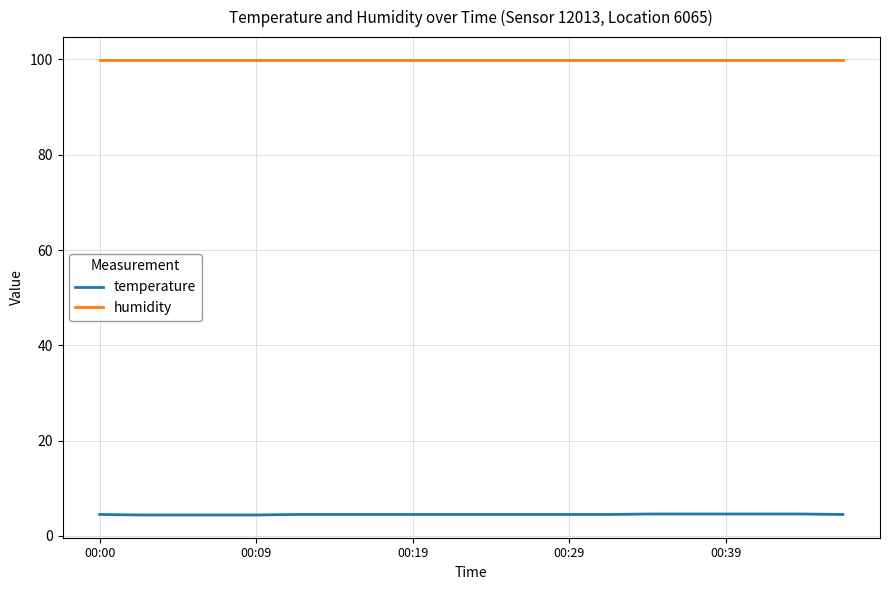

What is the highest value of the temperature series?

4.6